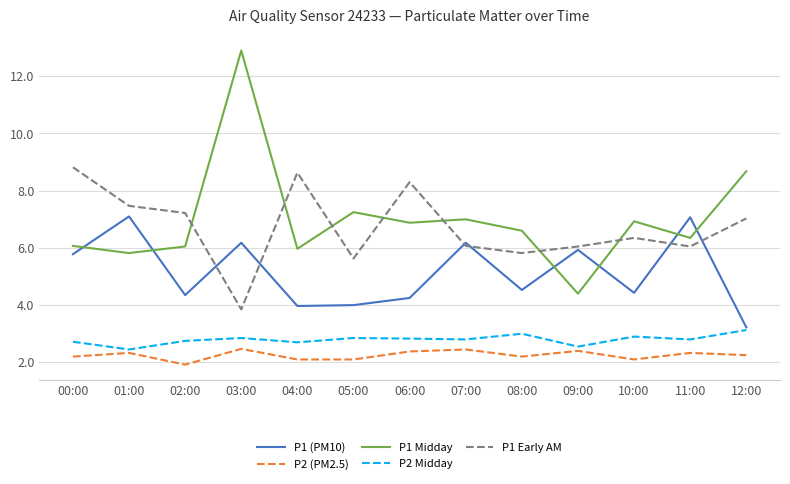

At 09:00, list the series in order from smallest to largest.

P2 (PM2.5), P2 Midday, P1 Midday, P1 (PM10), P1 Early AM